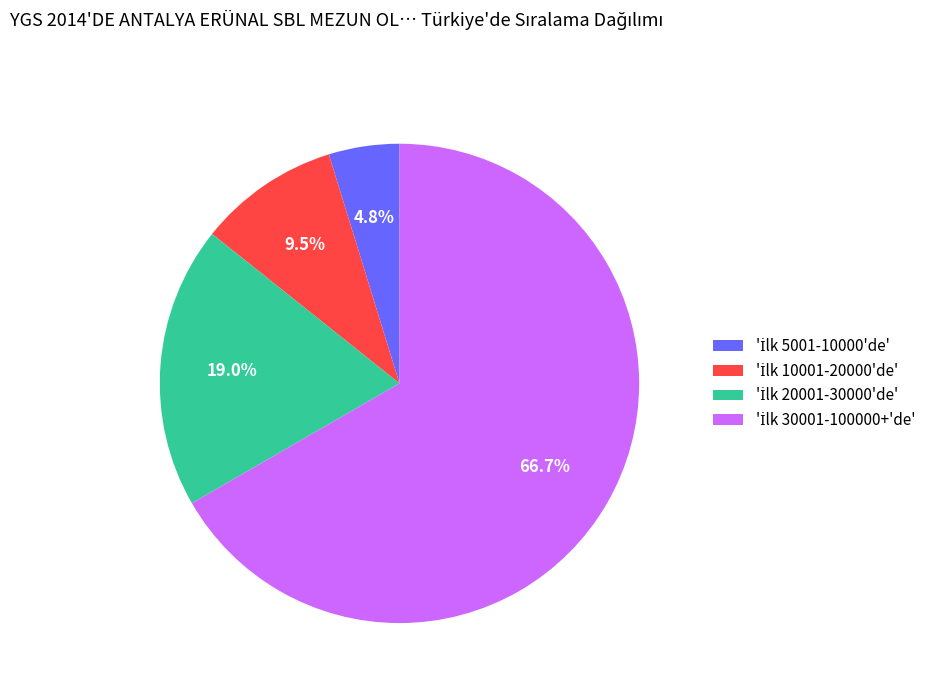

Does any single category account for the majority?

Yes